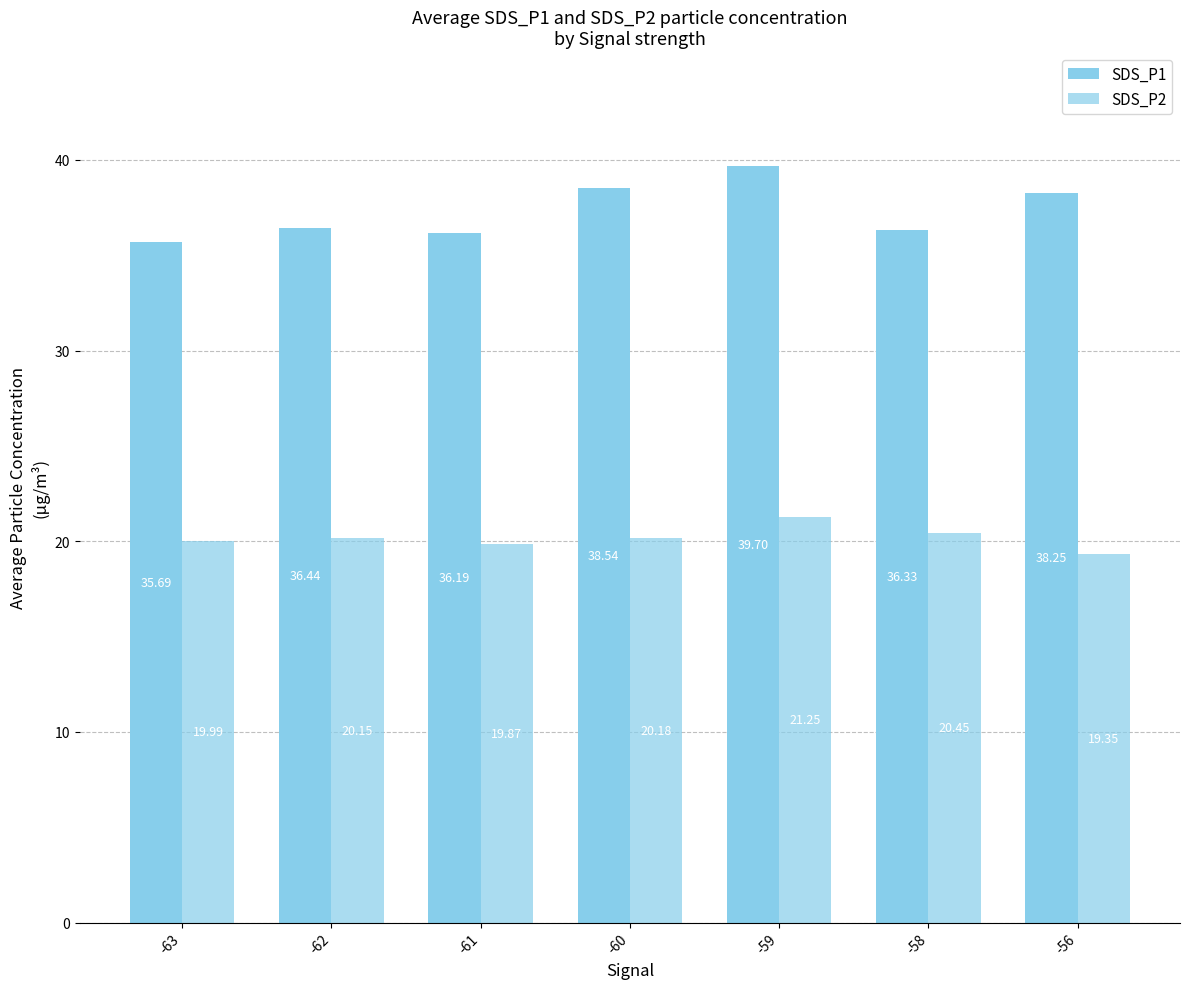

Are the bars horizontal?

No